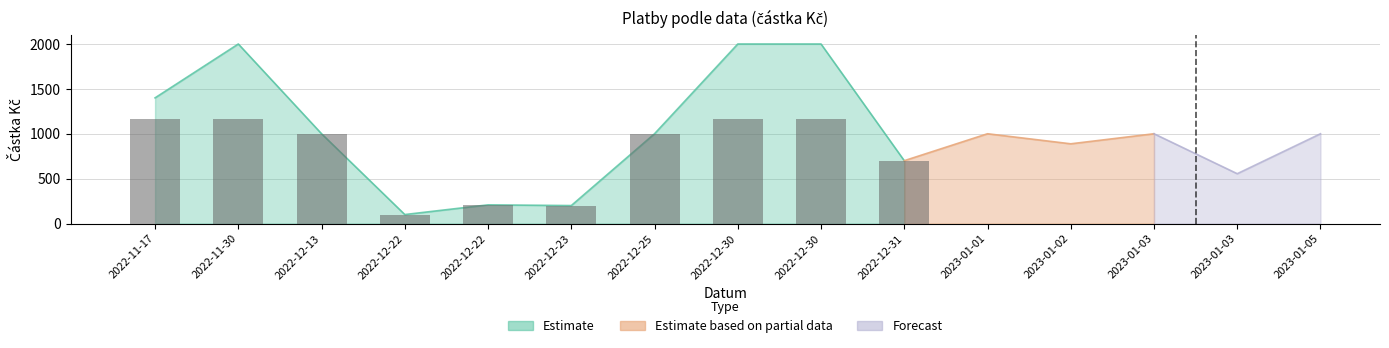

What is the change in value from 2023-01-03 to 2023-01-05?

+445